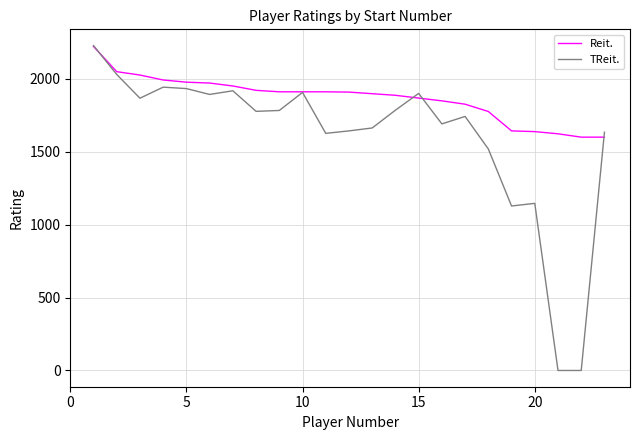

Which series has the widest spread of values?

TReit.